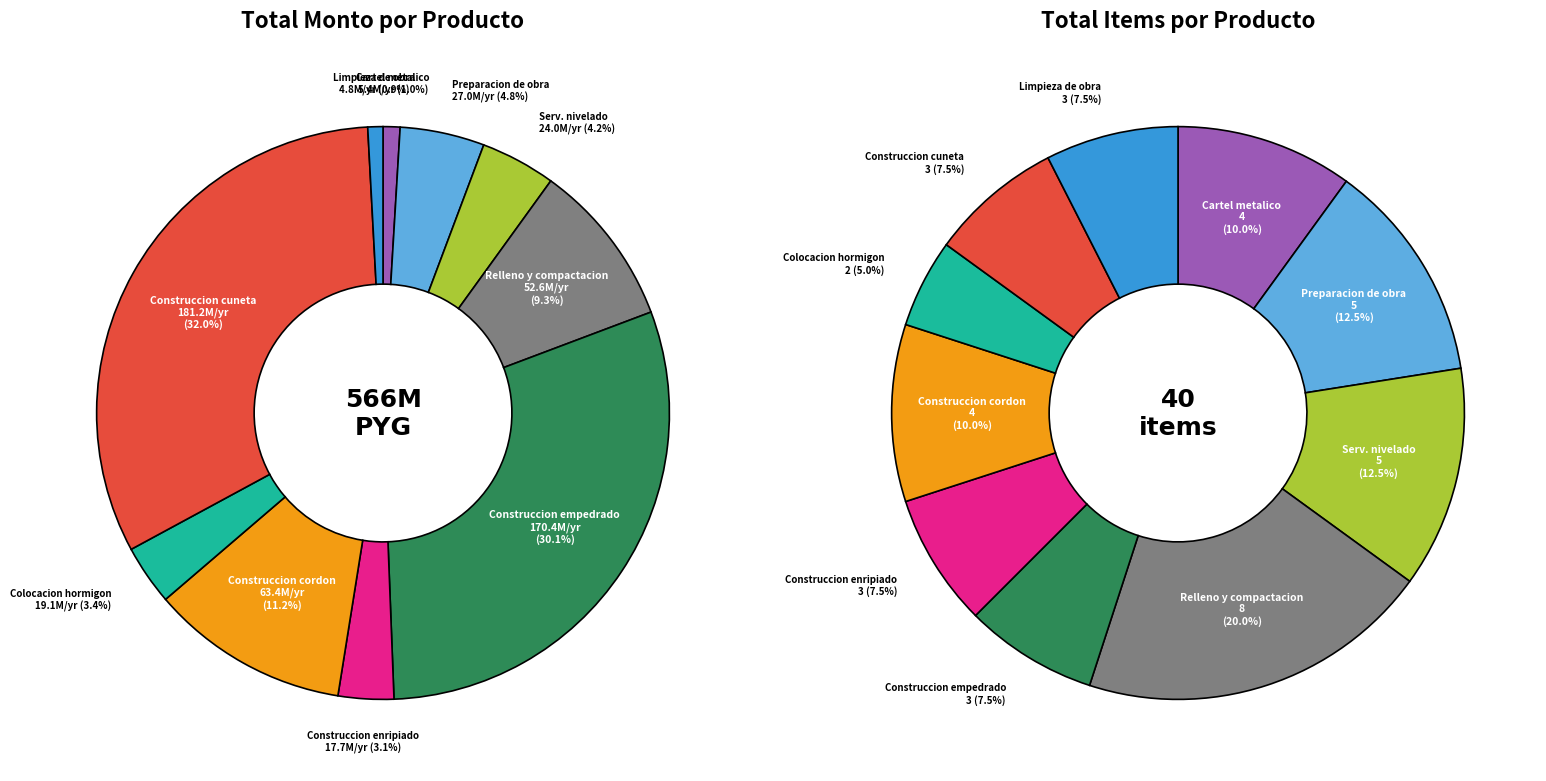

Does 7 represent more than half of the total?

No